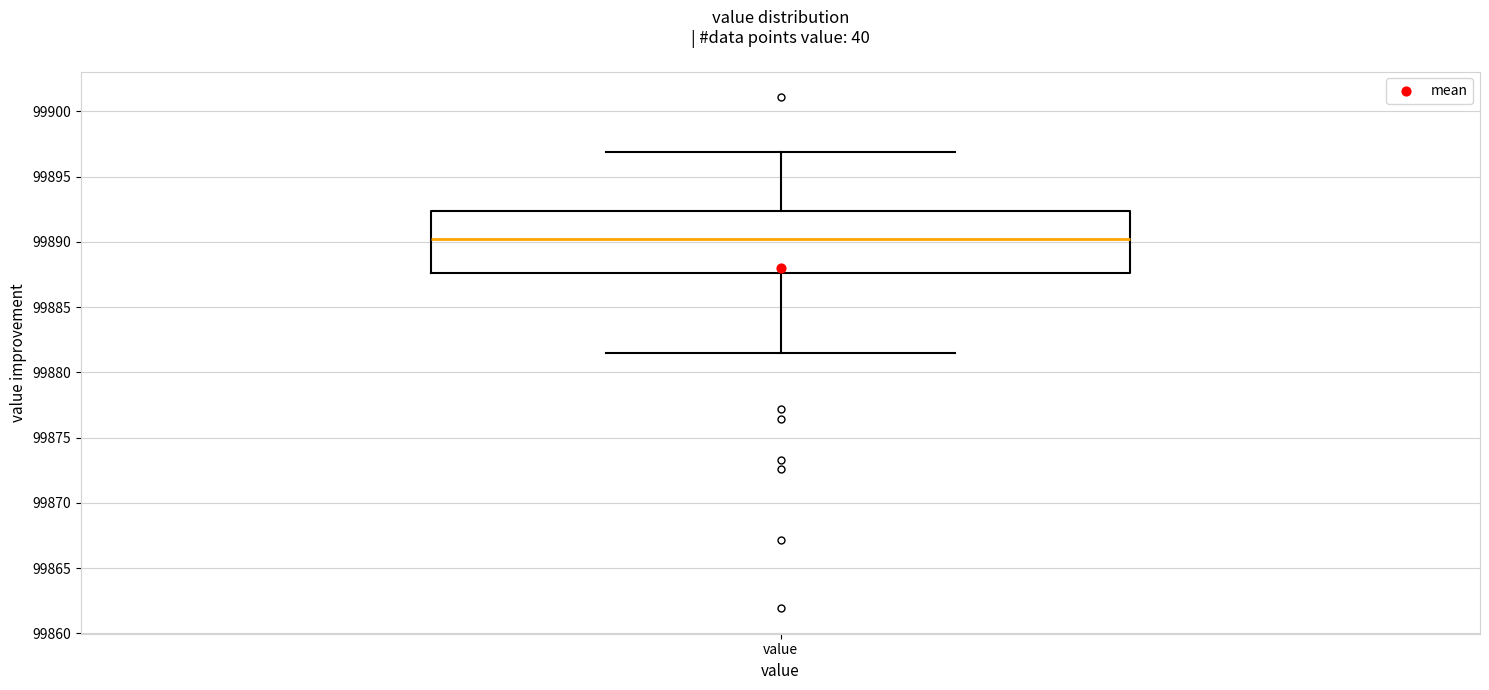

Transcribe this box plot: give where the median line is, the range the box spans, and where the two whiskers end, as read against the y-axis. The values are not printed on the chart, so give them approximately, as read against the axis.

median 99890.0, box 99887.5 to 99892.5, whiskers 99881.5 to 99897.0